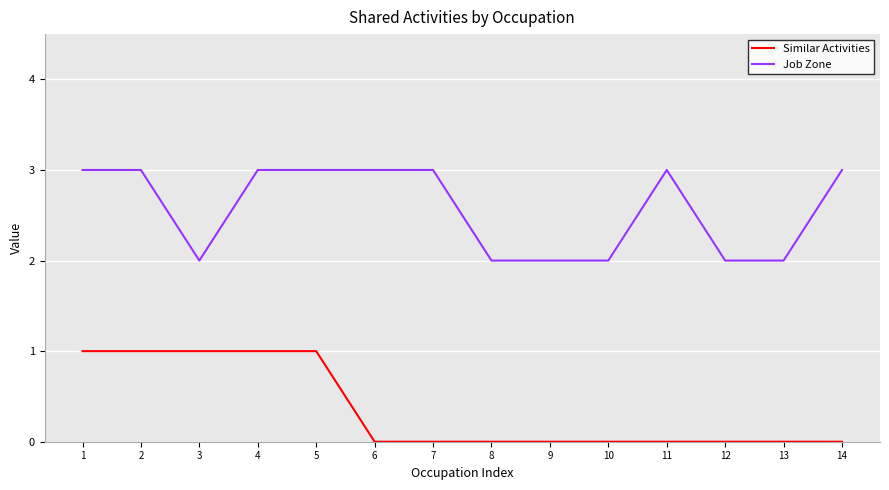

What is the difference between the maximum and minimum values in the Job Zone series?

1